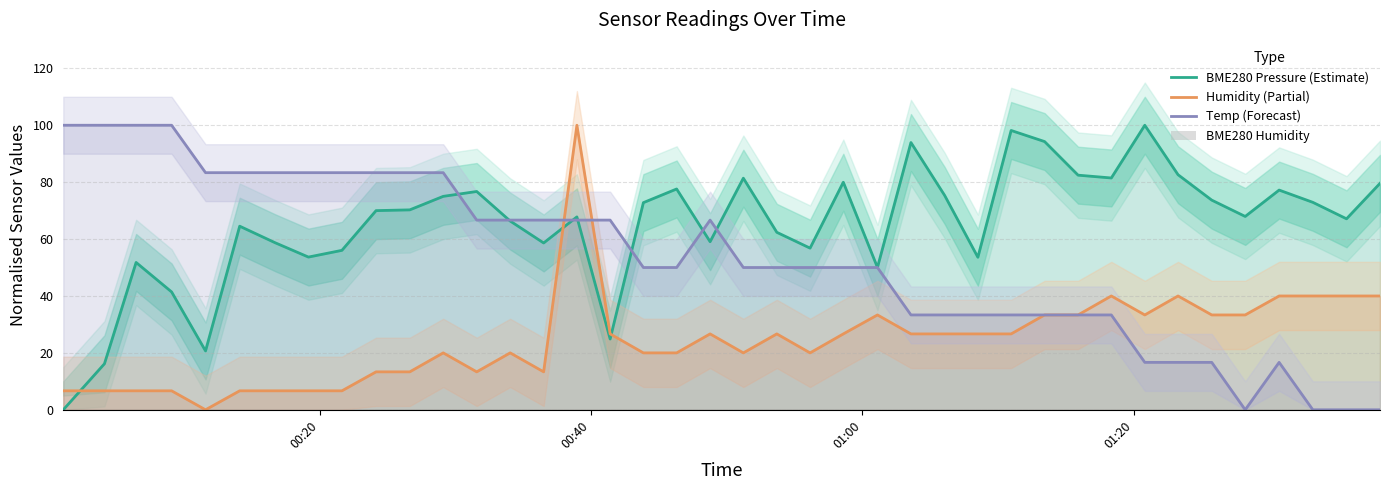

How many values in the Humidity (Partial) series exceed 26?

21